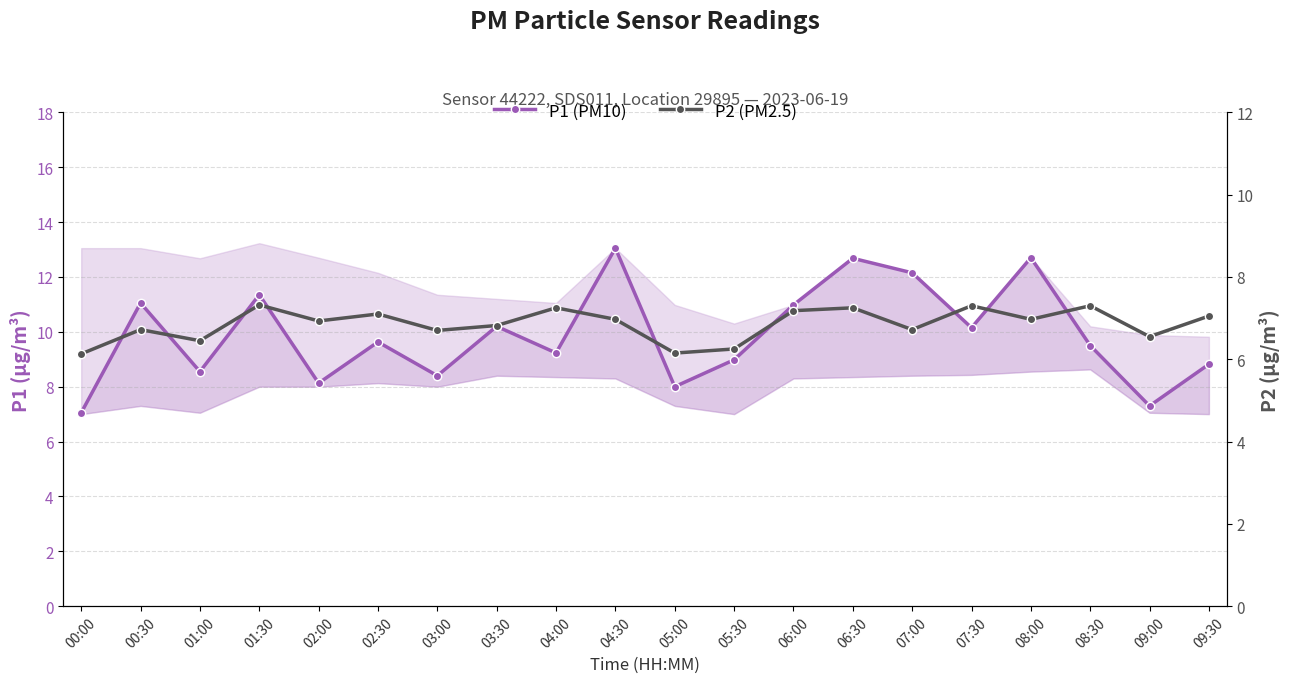

At which category does P1 (PM10) reach its first local valley?

01:00